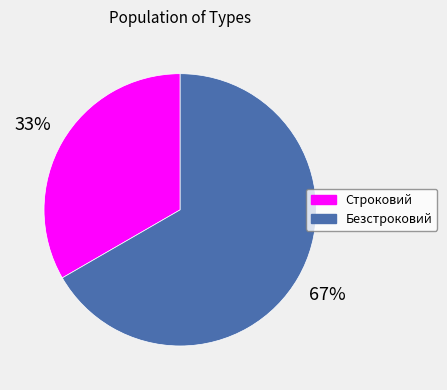

To the nearest percent, what is the combined percentage of Безстроковий and Строковий?

100%